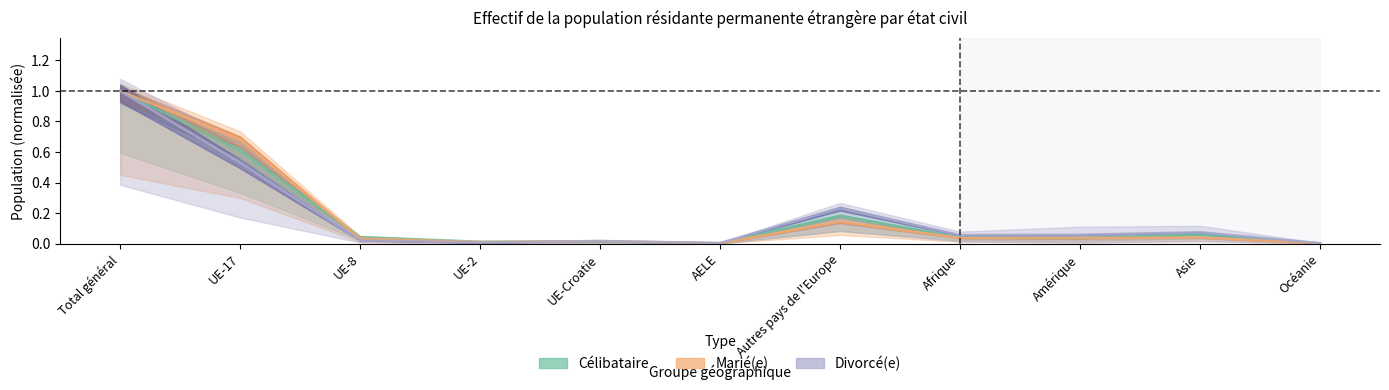

Does the chart have visible grid lines?

No